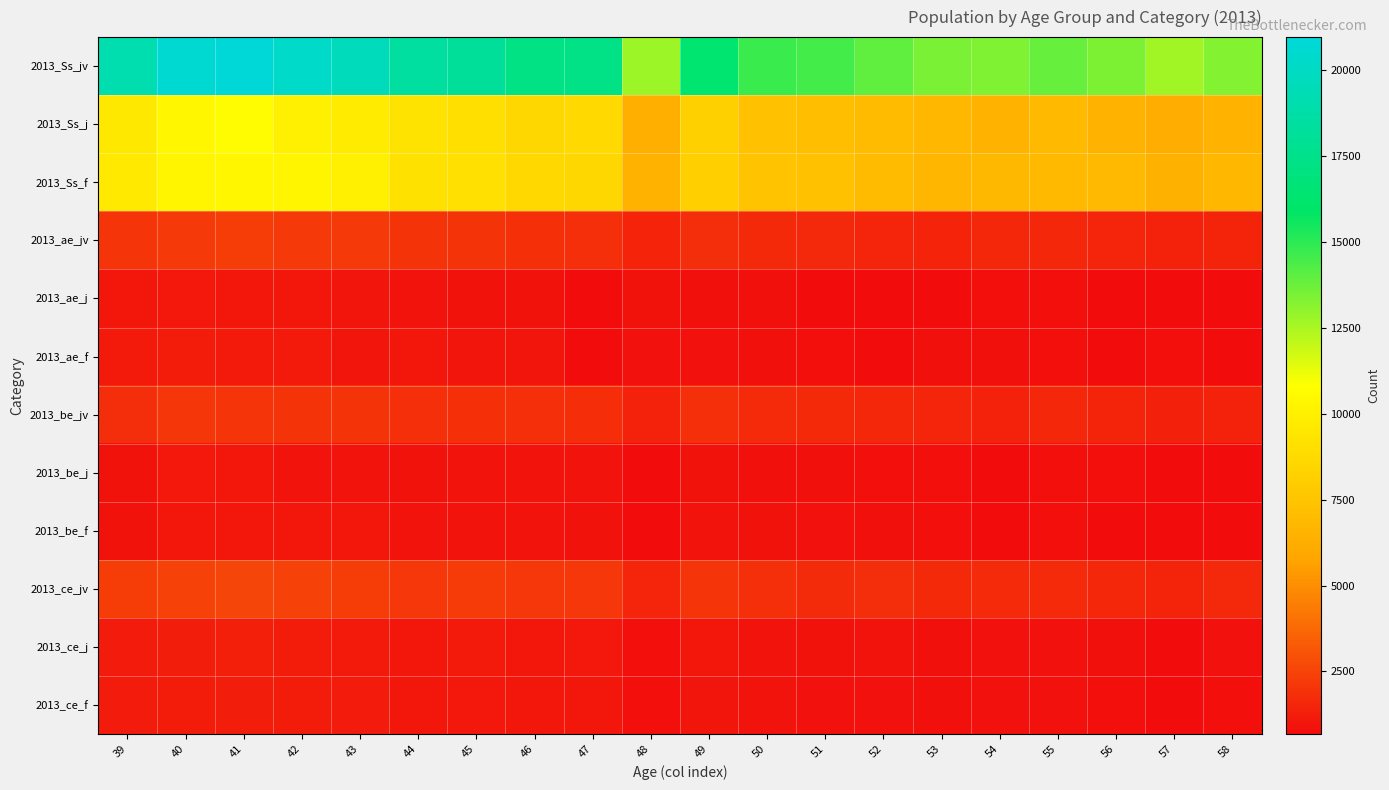

What is the maximum value shown in the chart?

20966